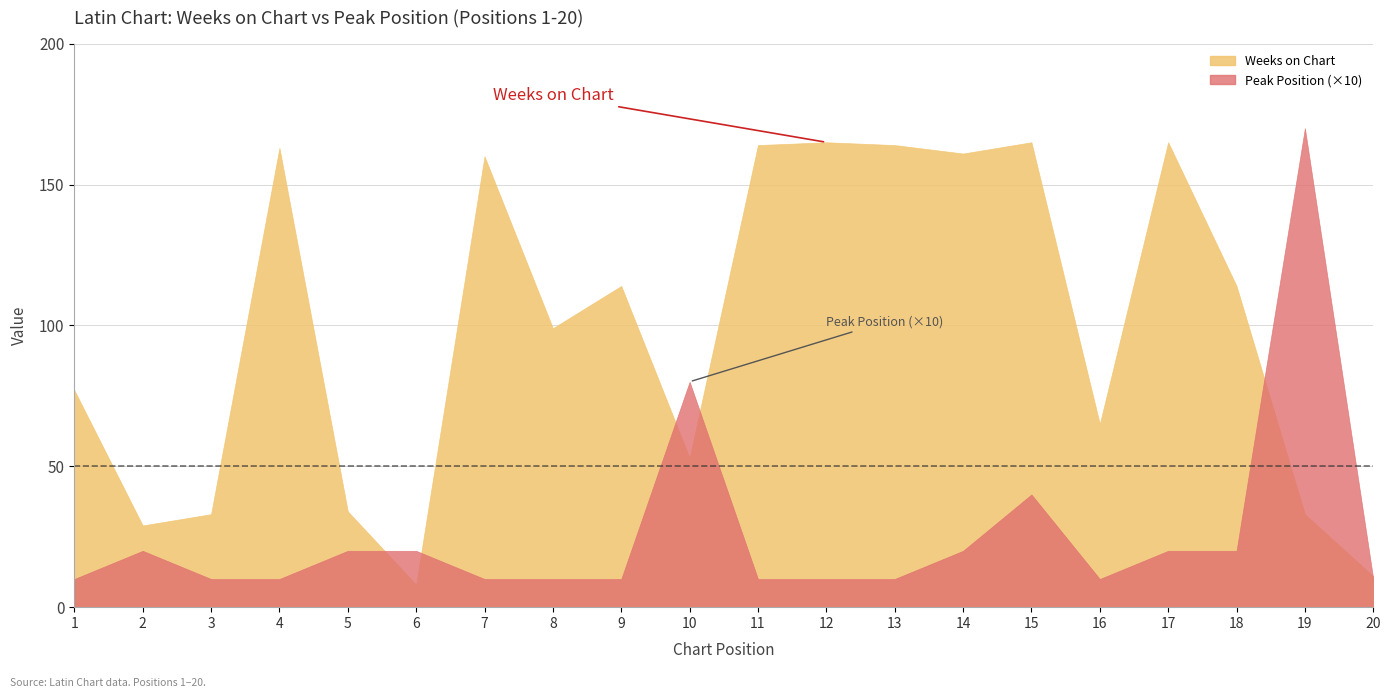

At which label is Weeks on Chart closest to 86?

1